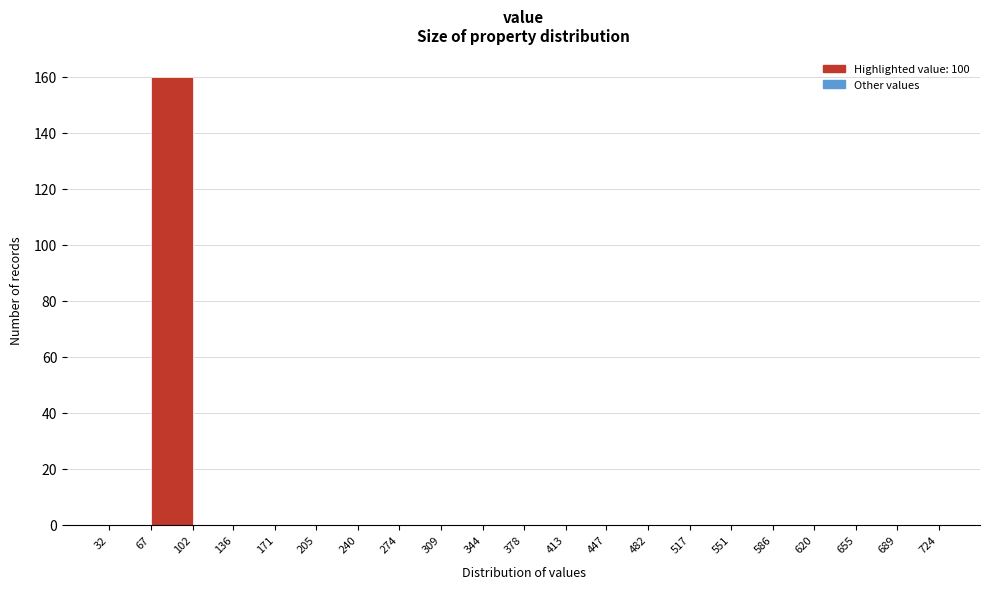

Reading left to right, list every bar in this chart as the range it spans on the x-axis followed by its height. The values are not printed on the chart, so give them approximately, as read against the axis.

32 to 67: 0
67 to 102: 160
102 to 136: 0
136 to 171: 0
171 to 205: 0
205 to 240: 0
240 to 274: 0
274 to 309: 0
309 to 344: 0
344 to 378: 0
378 to 413: 0
413 to 447: 0
447 to 482: 0
482 to 517: 0
517 to 551: 0
551 to 586: 0
586 to 620: 0
620 to 655: 0
655 to 689: 0
689 to 724: 0